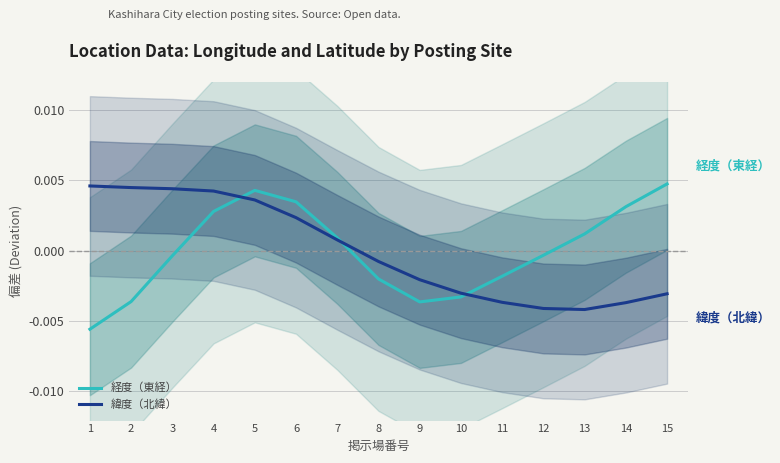

How many values in 緯度（北緯） are below zero?

8